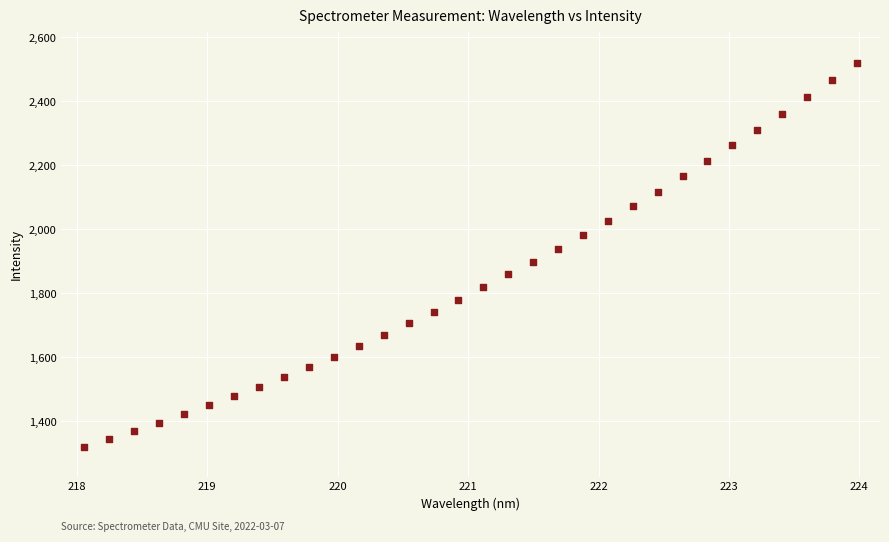

What is the range of Y values (max minus min)?

1199.9